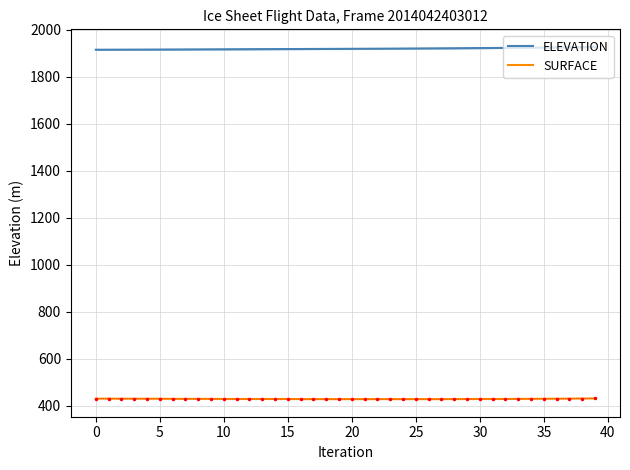

True or false: SURFACE has more than 2 points higher than both neighbors.

False